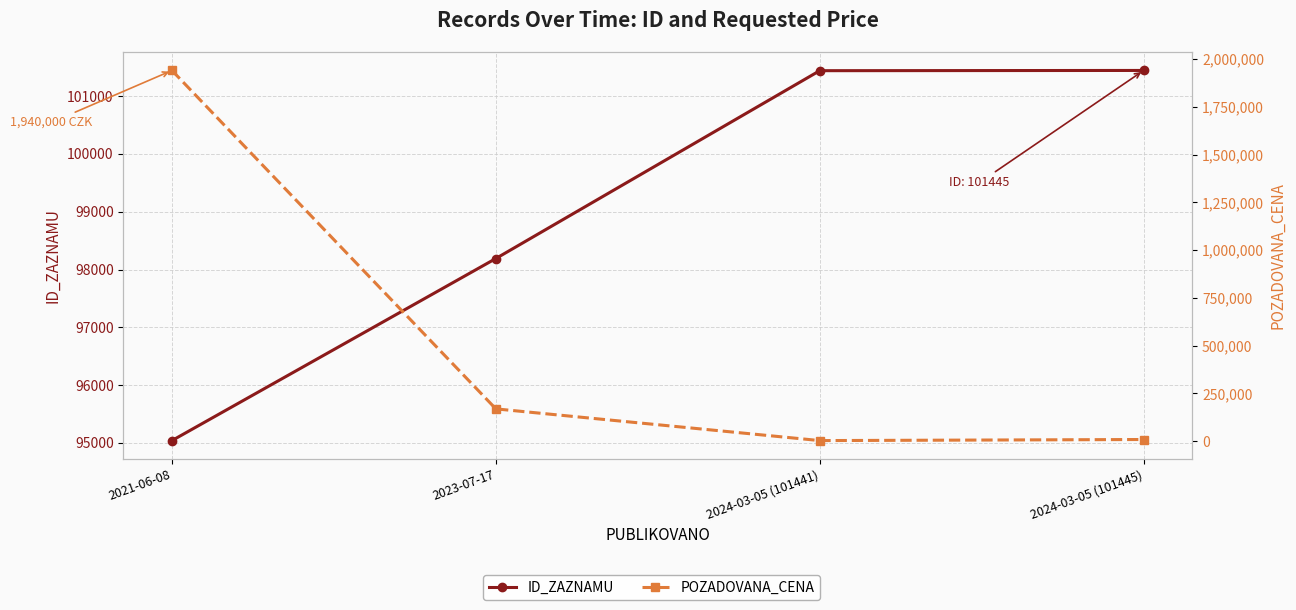

Rank the series at 2023-07-17 from lowest to highest value.

ID_ZAZNAMU, POZADOVANA_CENA